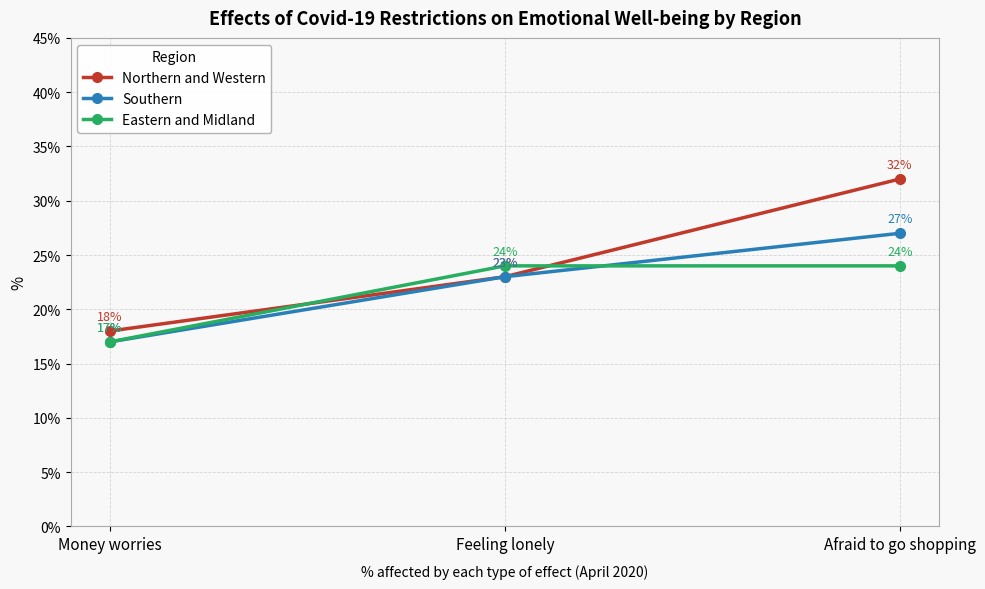

What is the maximum value for Northern and Western?

32